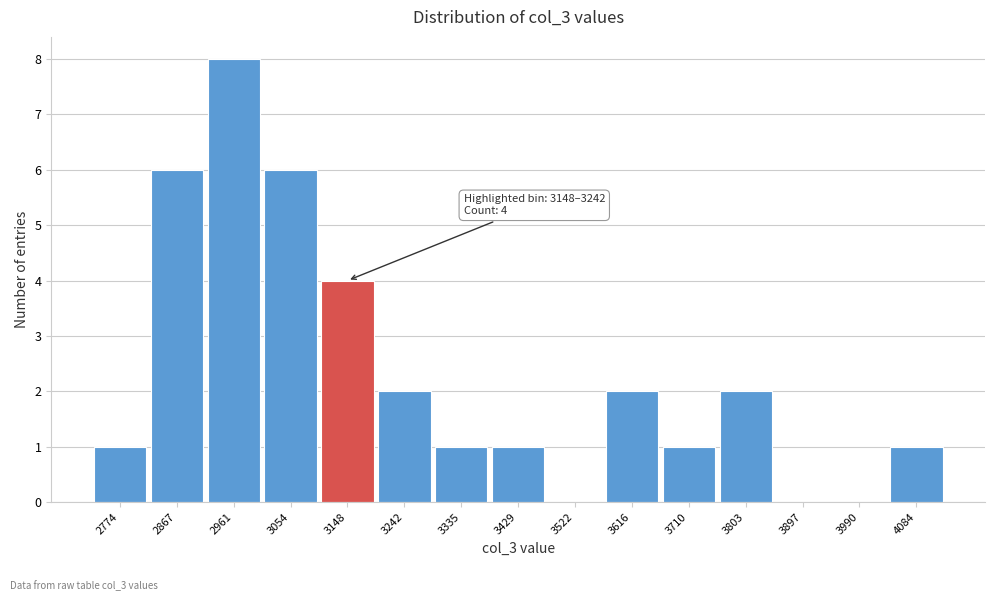

Reading right to left, what are all the values shown in this chart?

4084=1	3990=0	3897=0	3803=2	3710=1	3616=2	3522=0	3429=1	3335=1	3242=2	3148=4	3054=6	2961=8	2867=6	2774=1